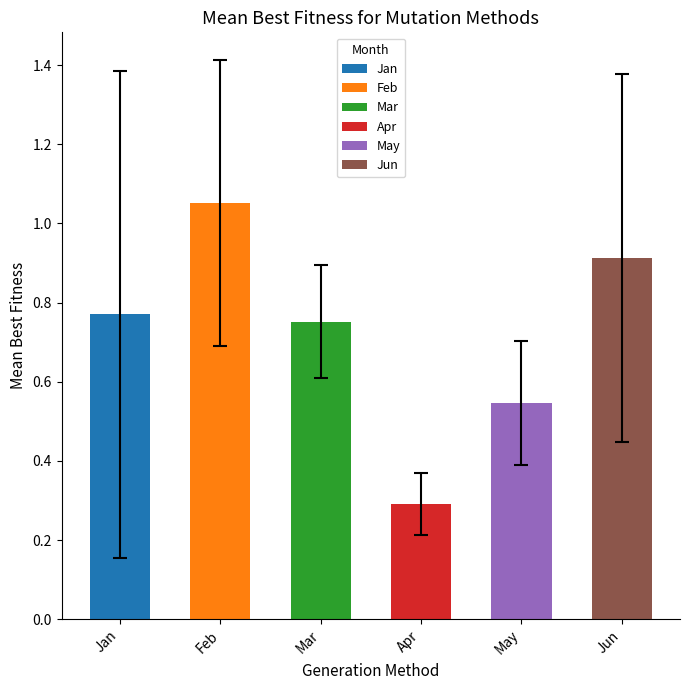

Rank the series at pct35 from highest to lowest value.

Feb, Jun, Mar, Jan, May, Apr